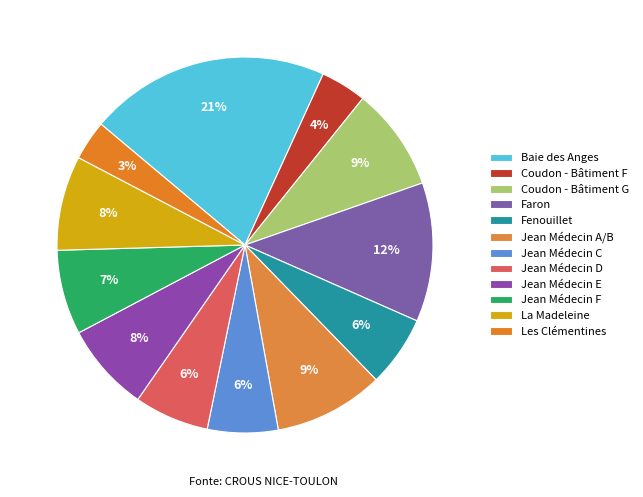

What is the largest slice in the pie chart?

Baie des Anges